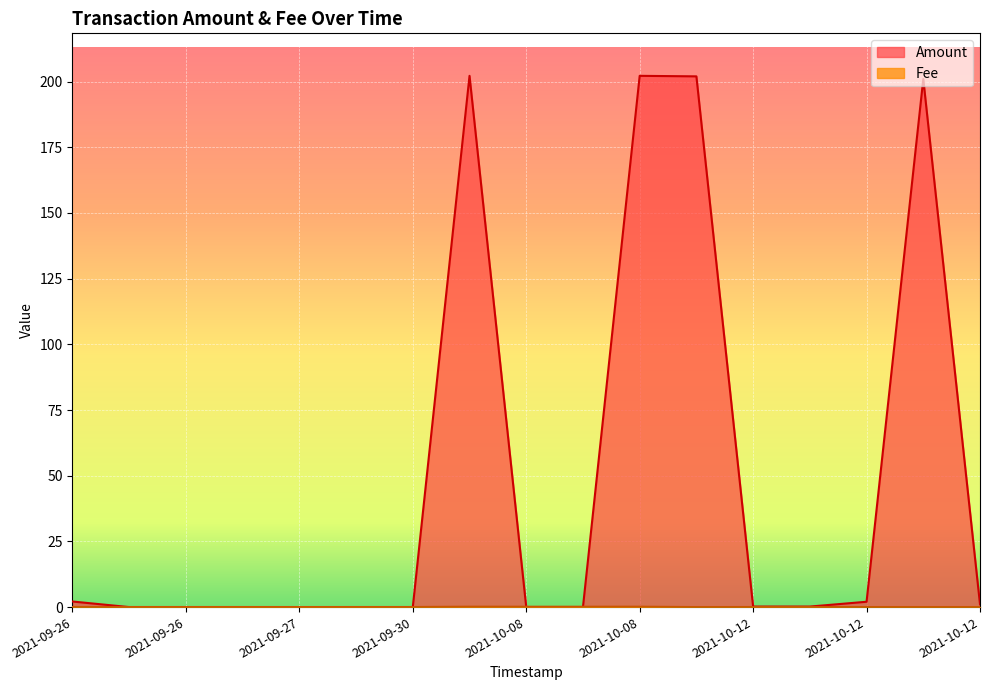

Which category has the lowest value across all series?

2021-10-08 23:03:30